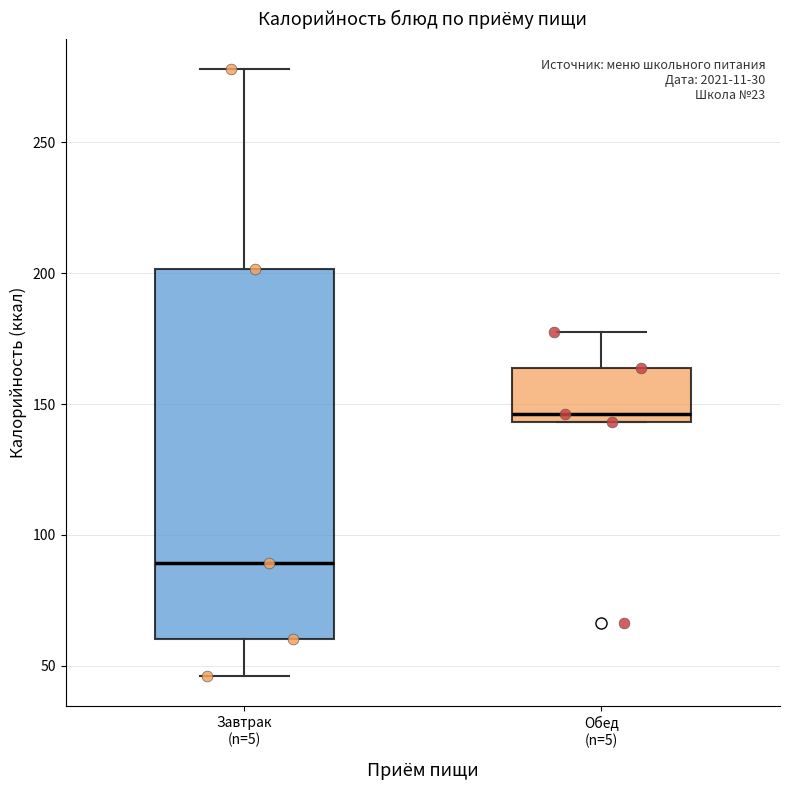

Where is the upper edge of the box for Завтрак (n=5) on the y-axis? The values are not printed on the chart, so give them approximately, as read against the axis.

200